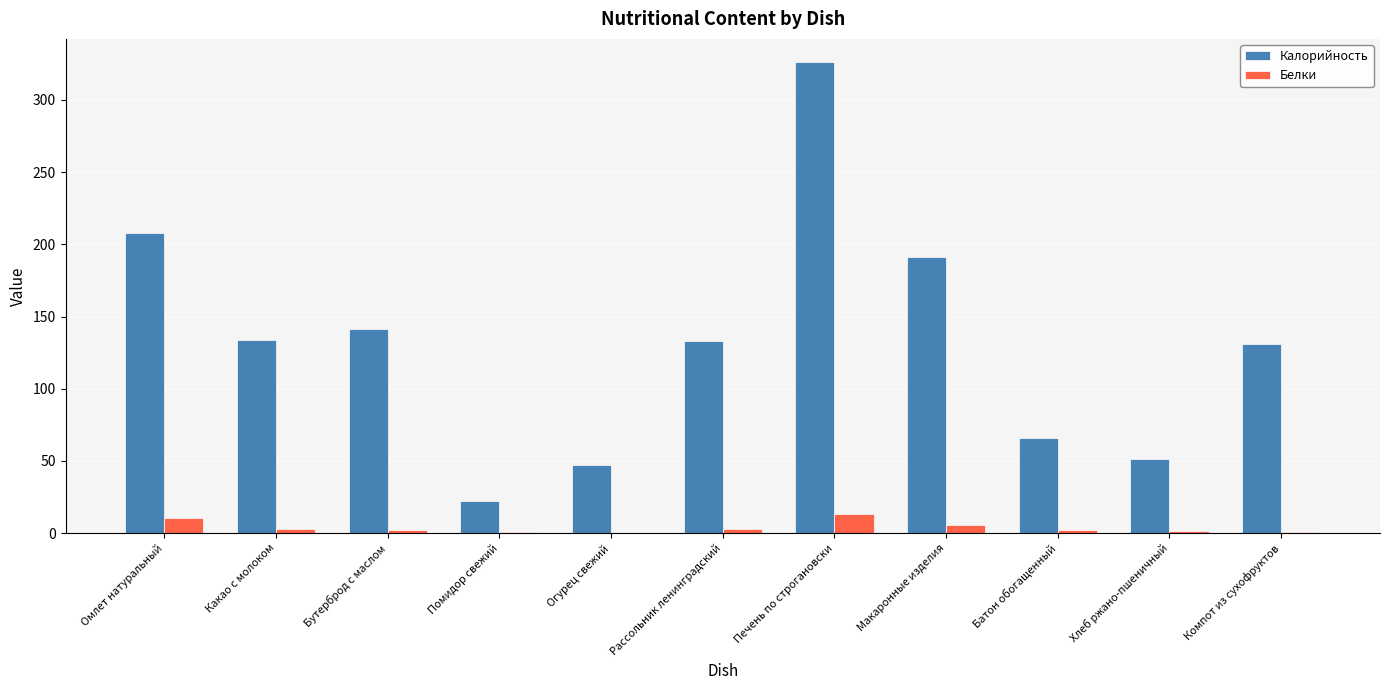

Count the number of categories in the chart.

11